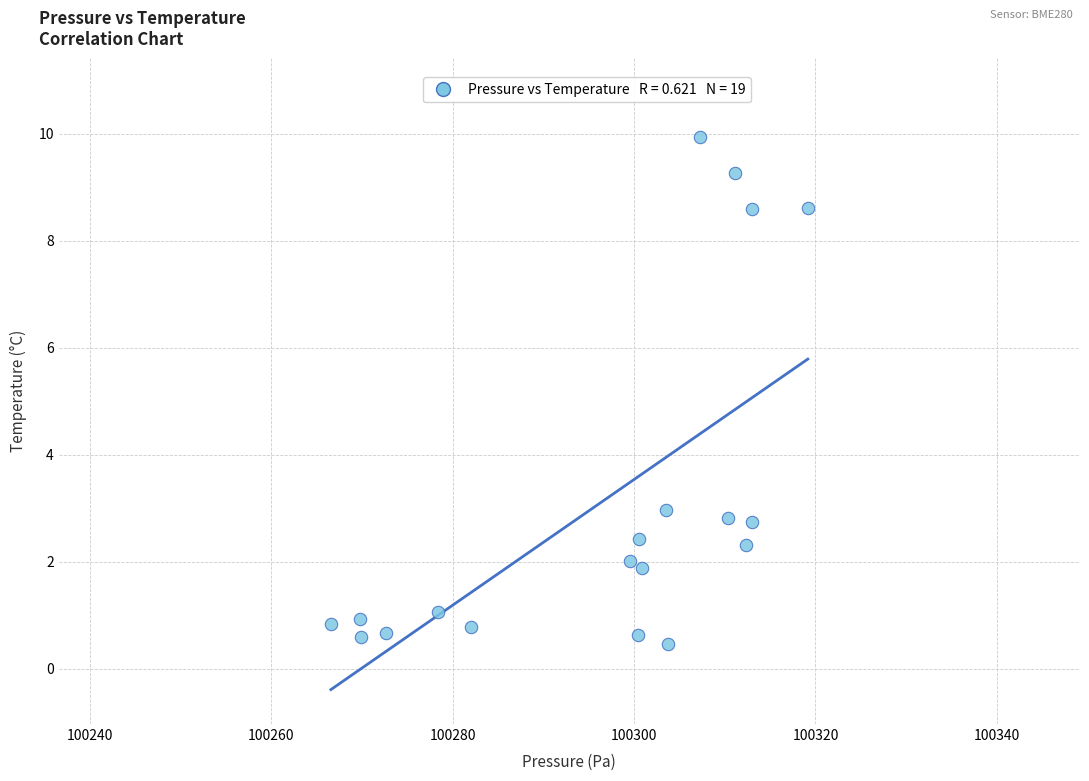

What is the range of X values (max minus min)?

52.6